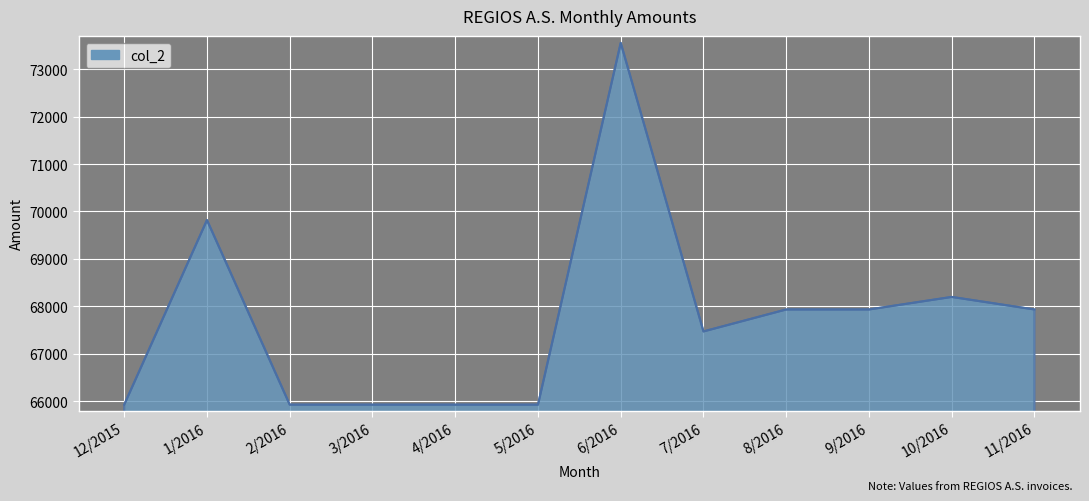

Reading left to right, list all the values displayed in this chart.

65923.0	69817.5	65923.0	65923.0	65923.0	65923.0	73556.4	67467.8	67931.2	67931.2	68195.7	67931.2